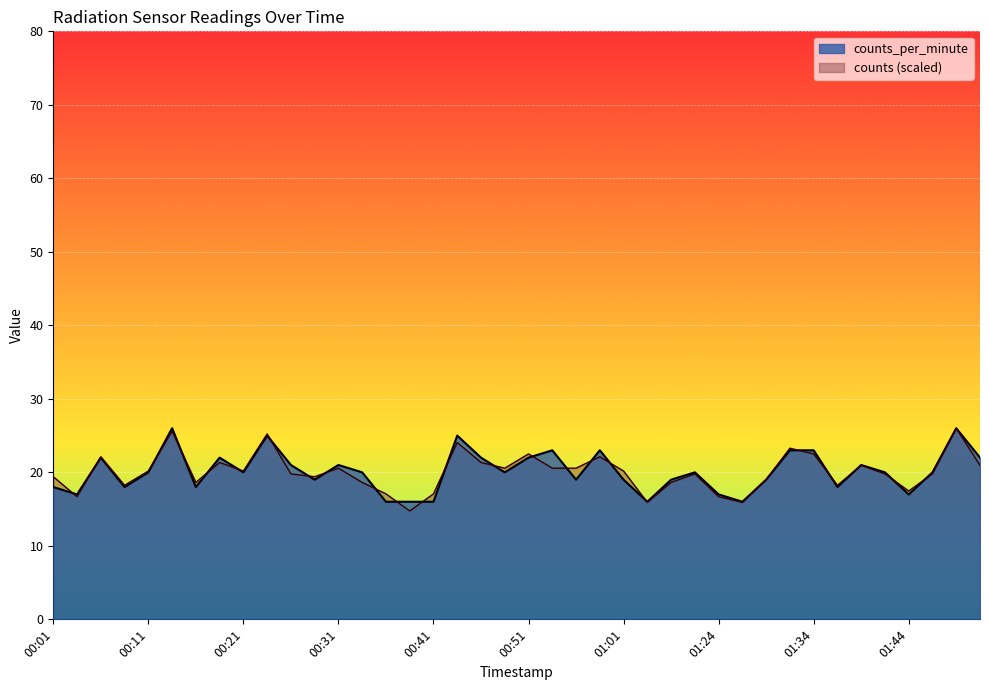

Is it true that counts_per_minute equals 11.1 at 01:27?

False